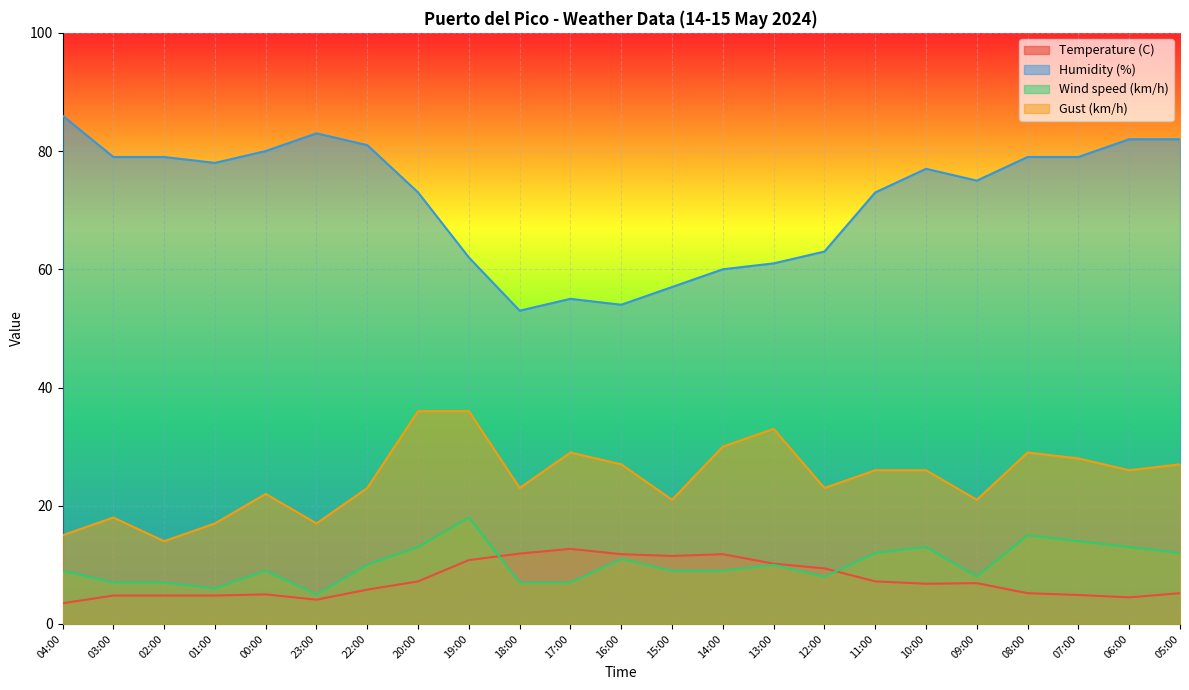

Rank the series by their maximum value, from highest to lowest.

Humidity (%), Gust (km/h), Wind speed (km/h), Temperature (C)